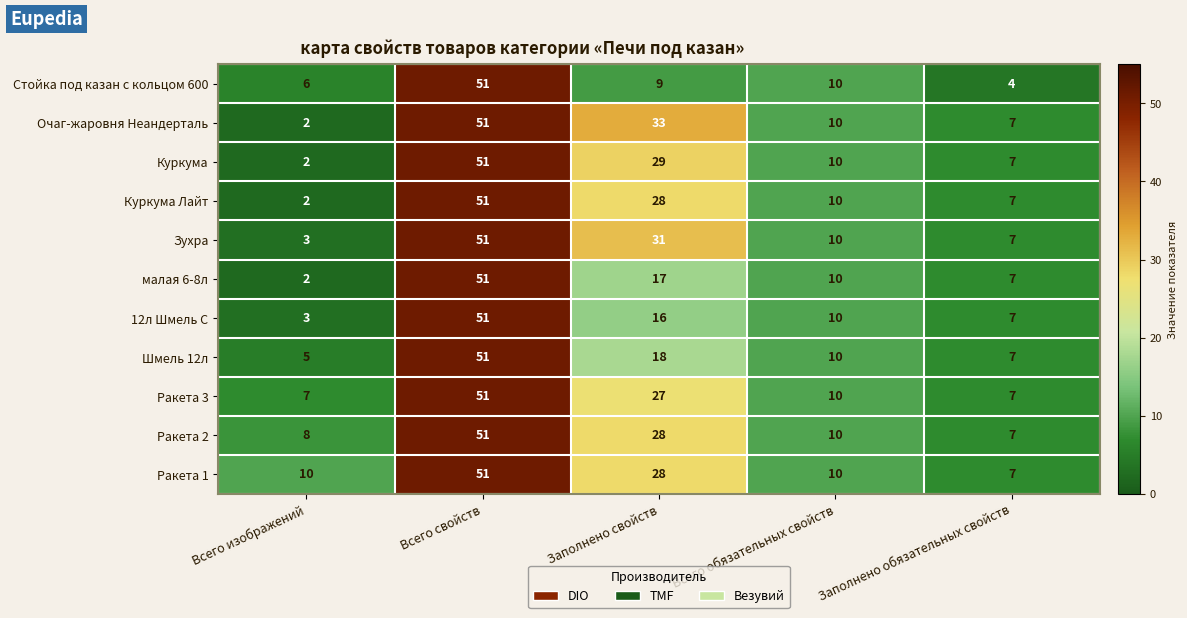

The value of Куркума Лайт at Всего изображений is 2. True or false?

True